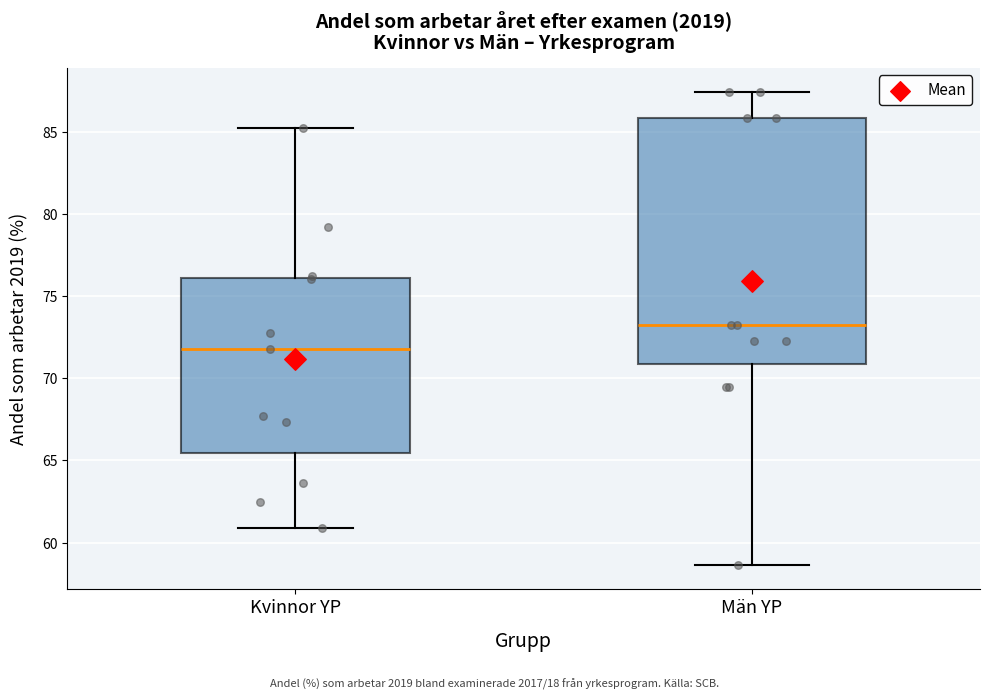

Reading left to right, read every box against the y-axis: the position of its median line, the range the box covers, and the ends of its whiskers. The values are not printed on the chart, so give them approximately, as read against the axis.

Kvinnor YP: median 72.0, box 65.5 to 76.0, whiskers 61.0 to 85.0
Män YP: median 73.0, box 71.0 to 86.0, whiskers 58.5 to 87.5